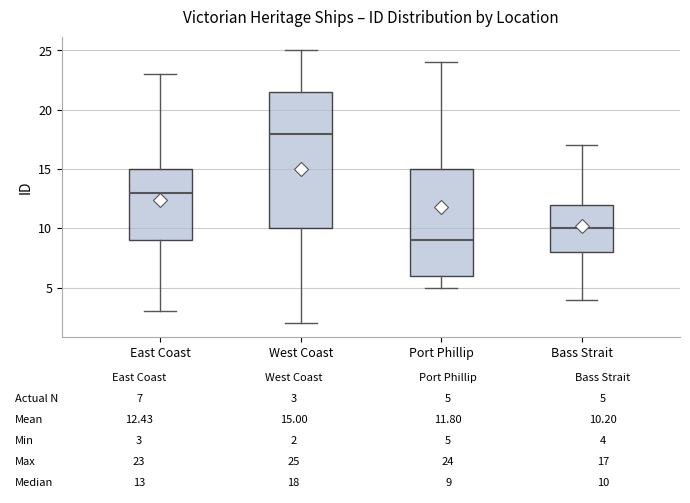

Comparing the boxes themselves (not the whiskers), which one is the tallest?

West Coast